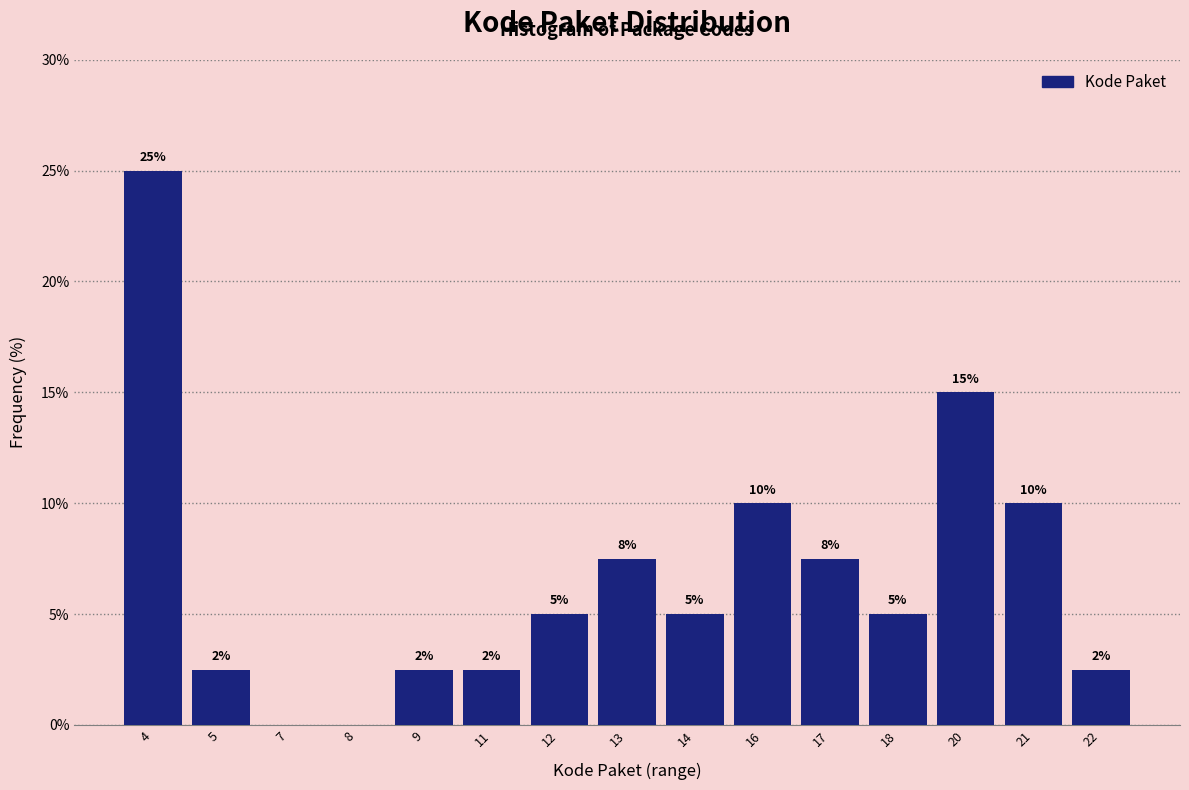

What is the change in value from 16 to 18?

-5.0